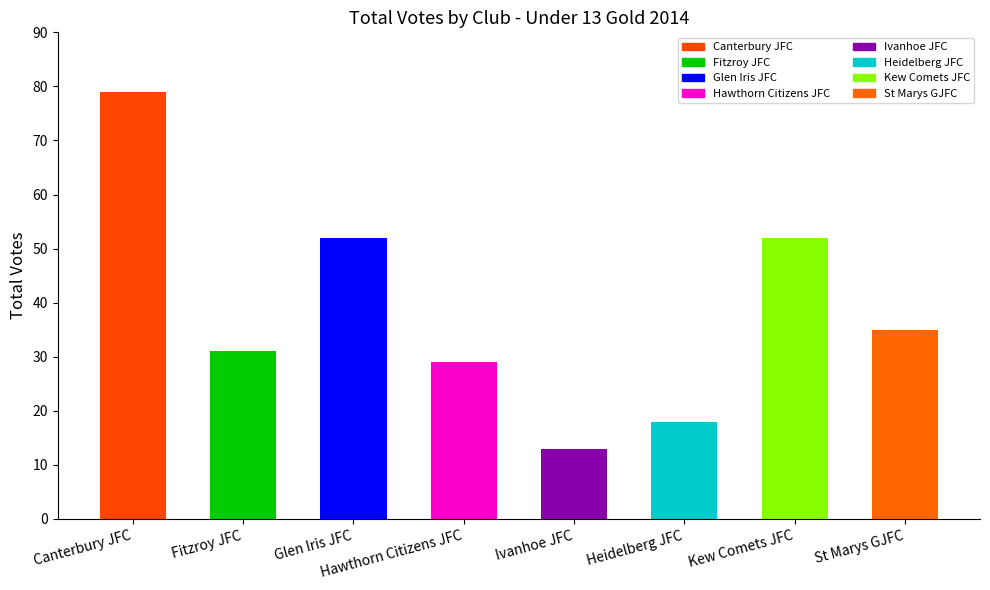

What is the change in value from Hawthorn Citizens JFC to St Marys GJFC?

+6